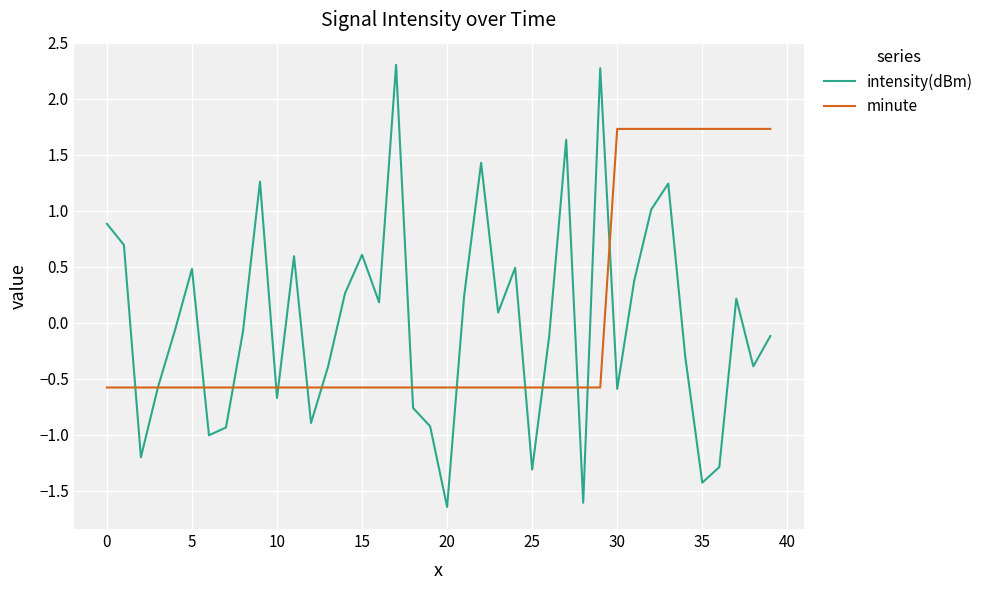

What is the highest value of the minute series?

1.7